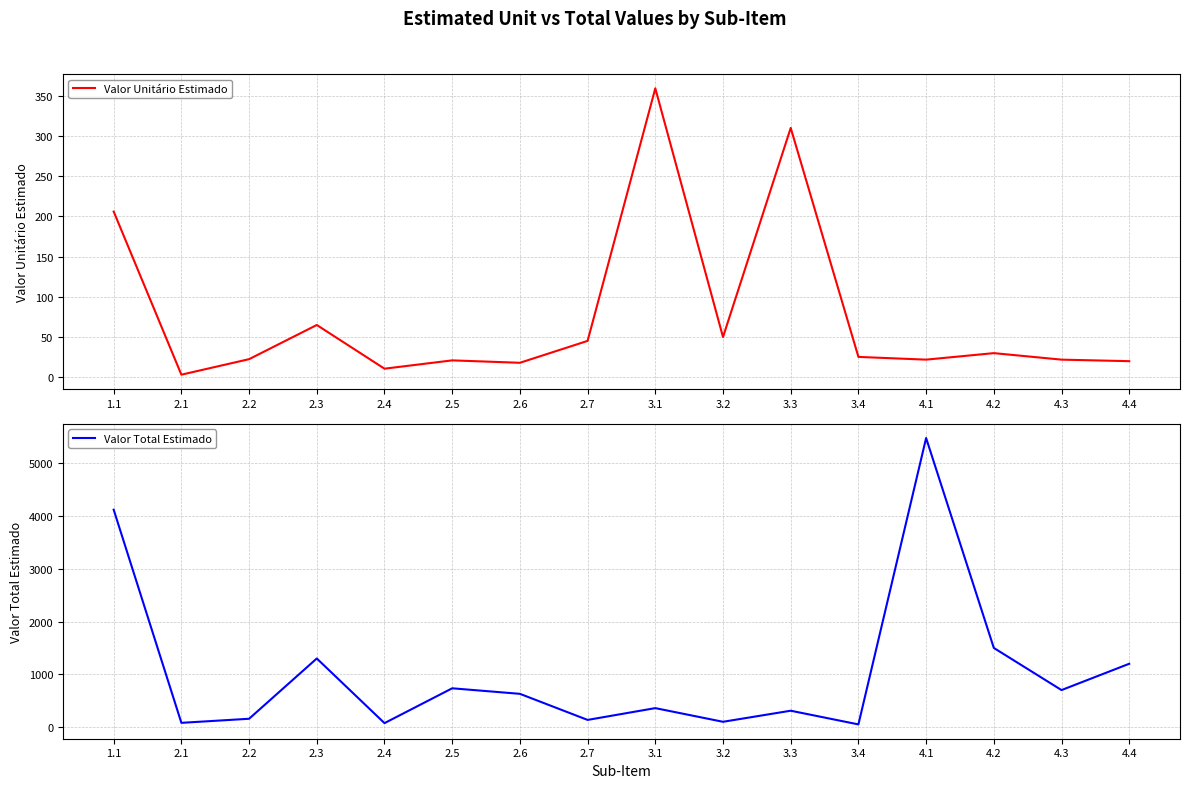

How many values in the Valor Unitário Estimado series exceed 25?

8